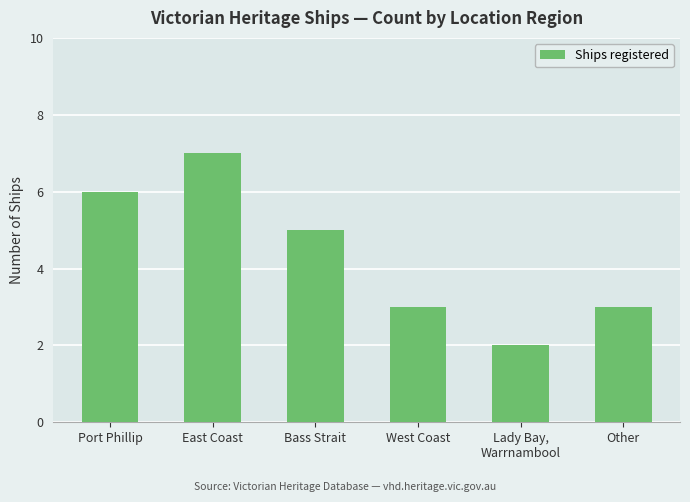

What is the change in value from Port Phillip to Other?

-3